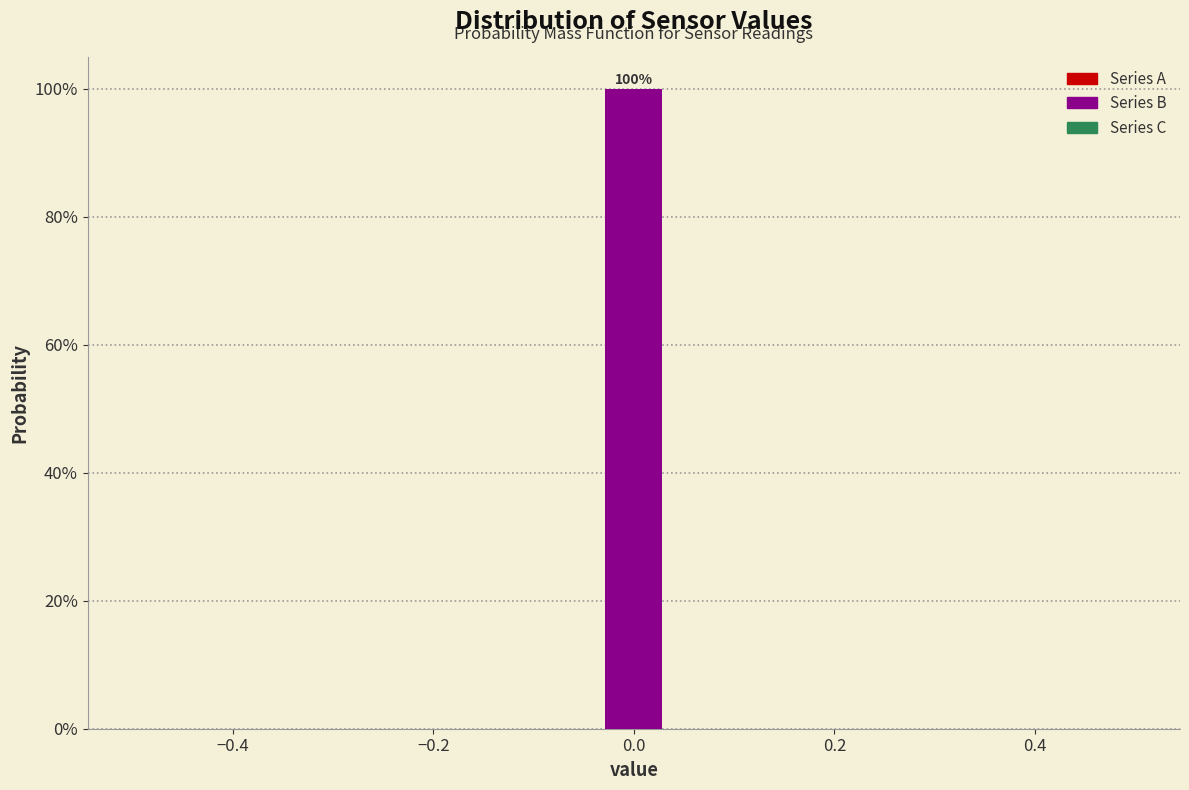

Around what value on the x-axis is the tallest bar? Give the approximate position of its centre, as read against the axis.

0.00